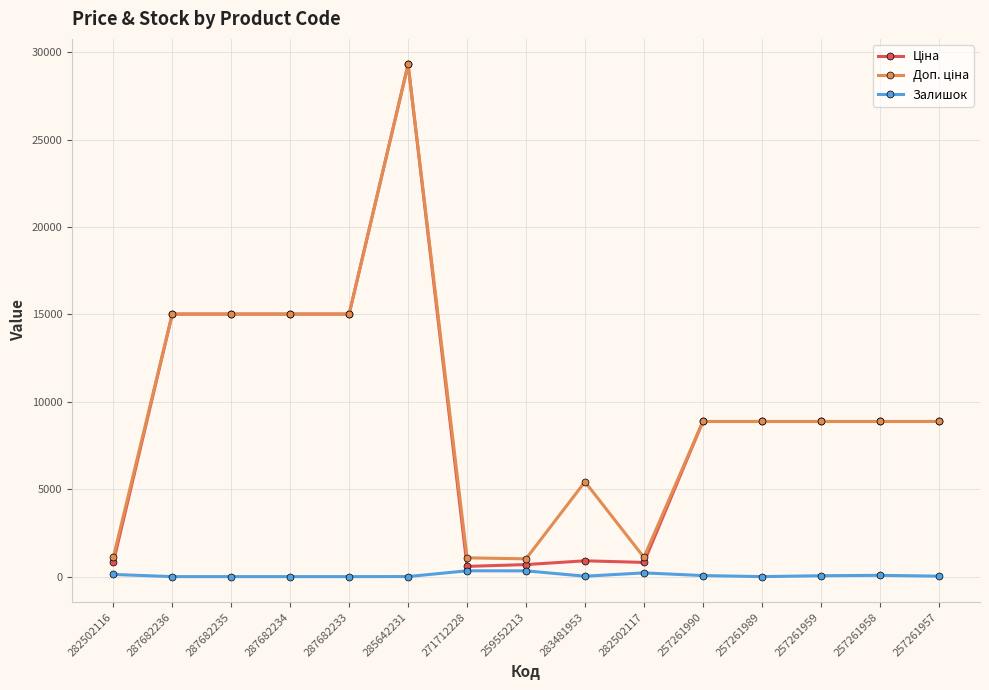

At which category is the sum across all series the highest?

285642231